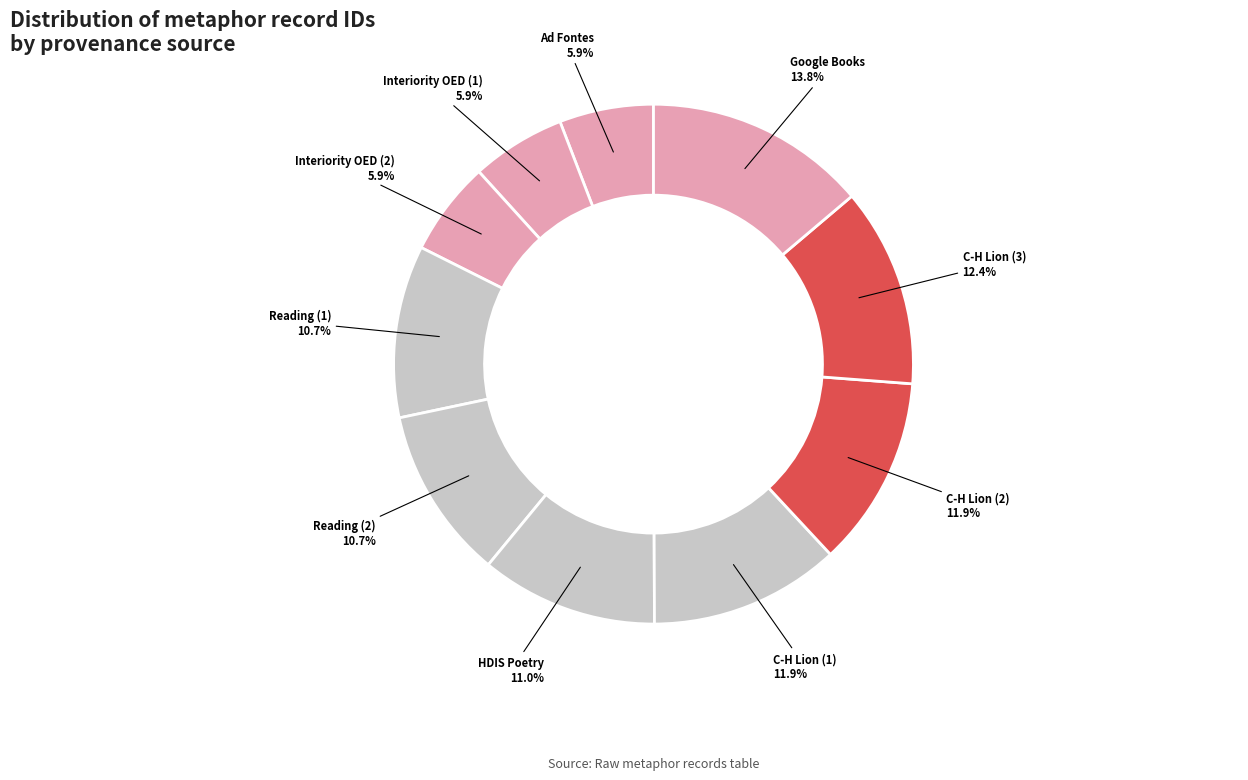

Count the number of slices in the pie.

10